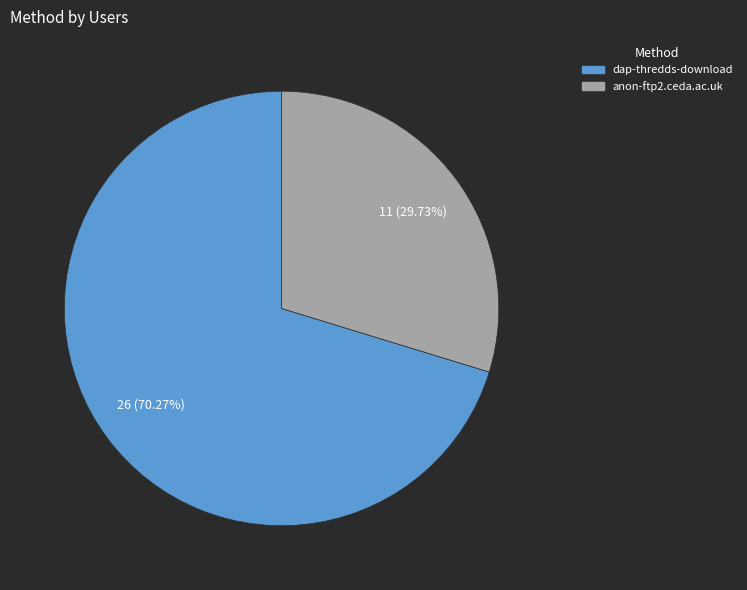

Count the number of slices in the pie.

2